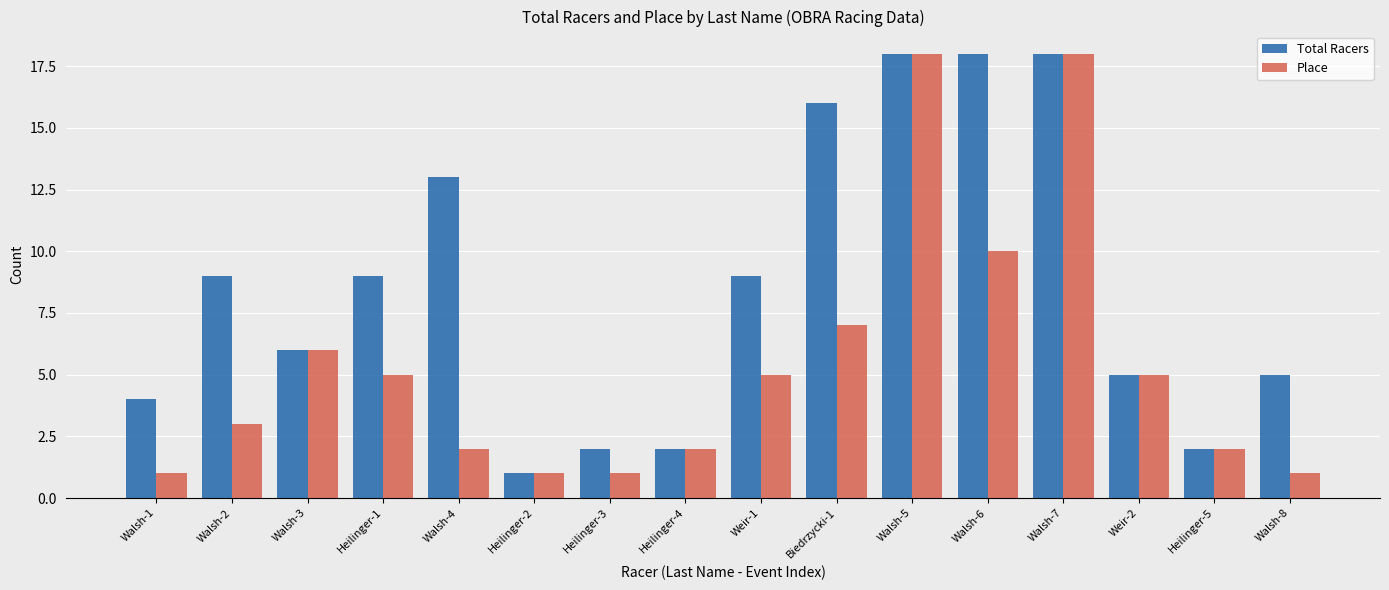

What is the average value of the Total Racers series?

9